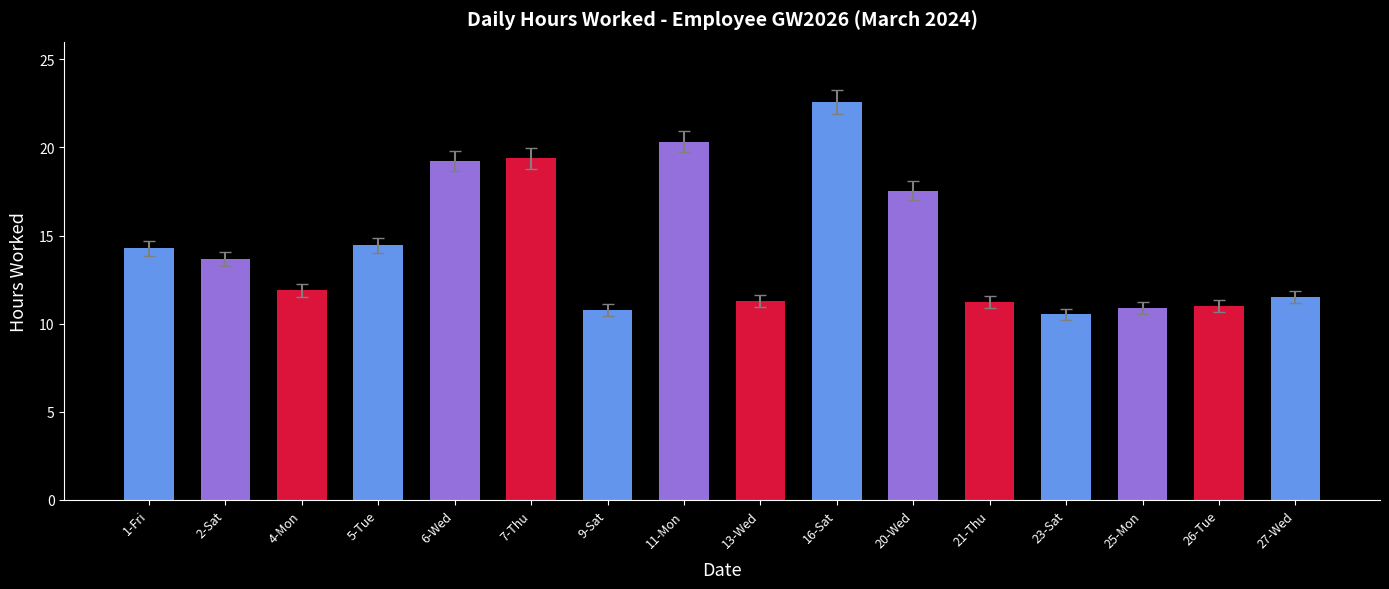

Between 9-Sat and 4-Mon, which is larger?

4-Mon